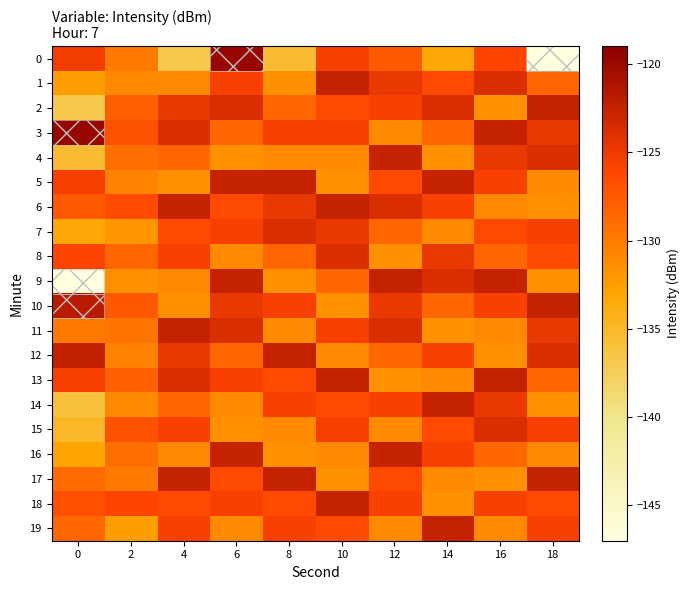

What is the difference between the highest and lowest values at 0?

27.3